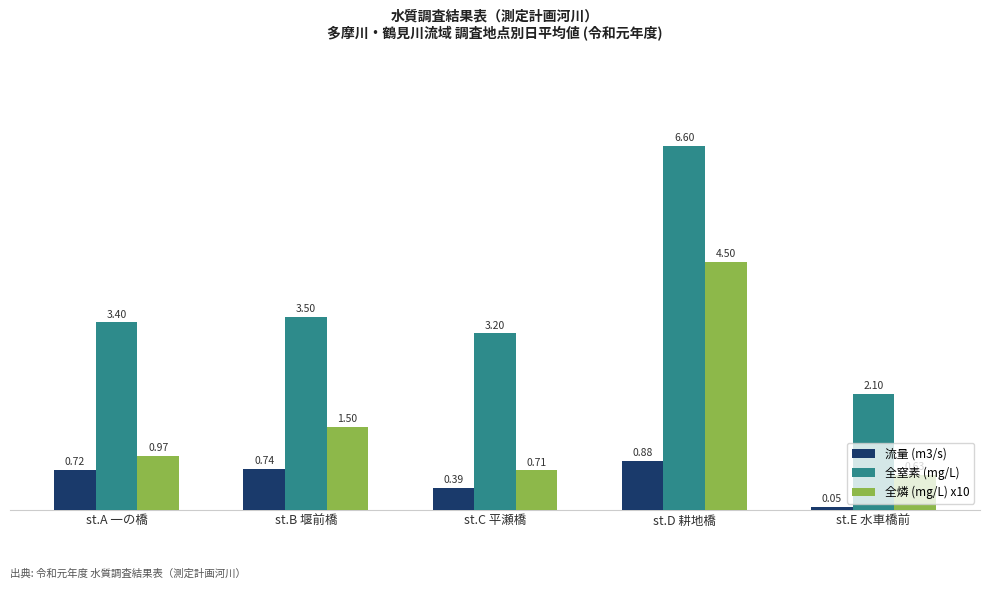

Which series changed the most between st.B 堰前橋 and st.E 水車橋前?

全窒素 (mg/L)